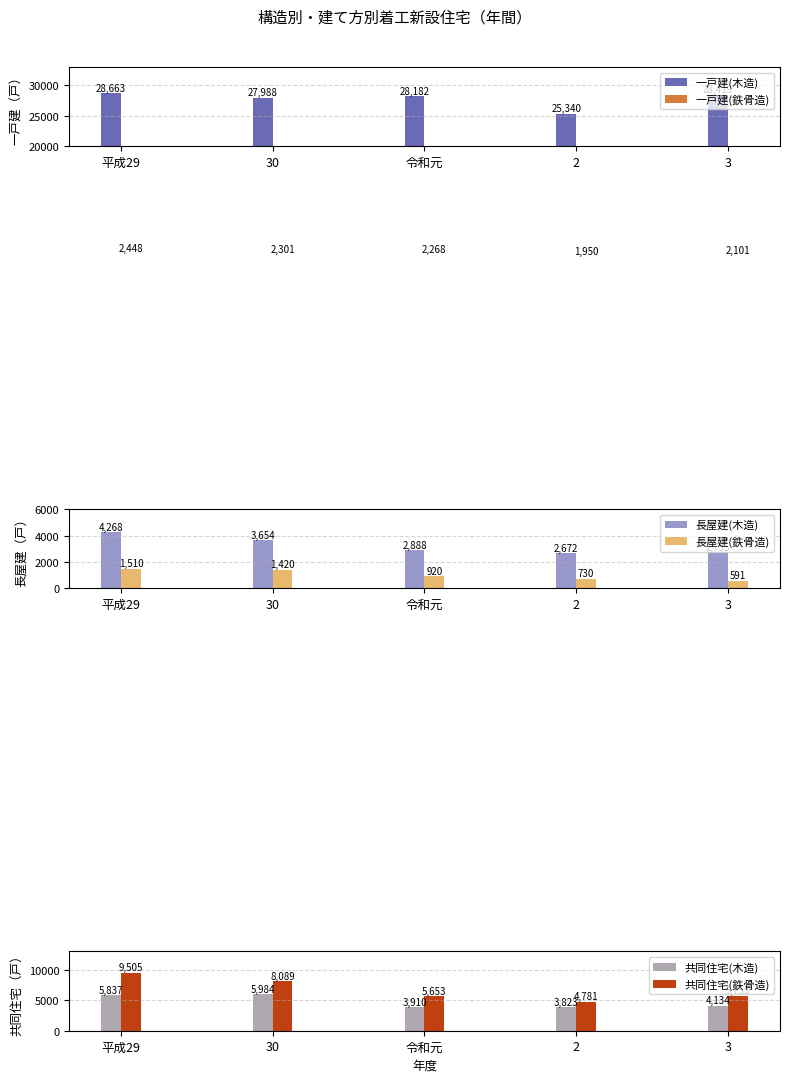

True or false: 共同住宅(木造) has a value of 2963 at 30.

False